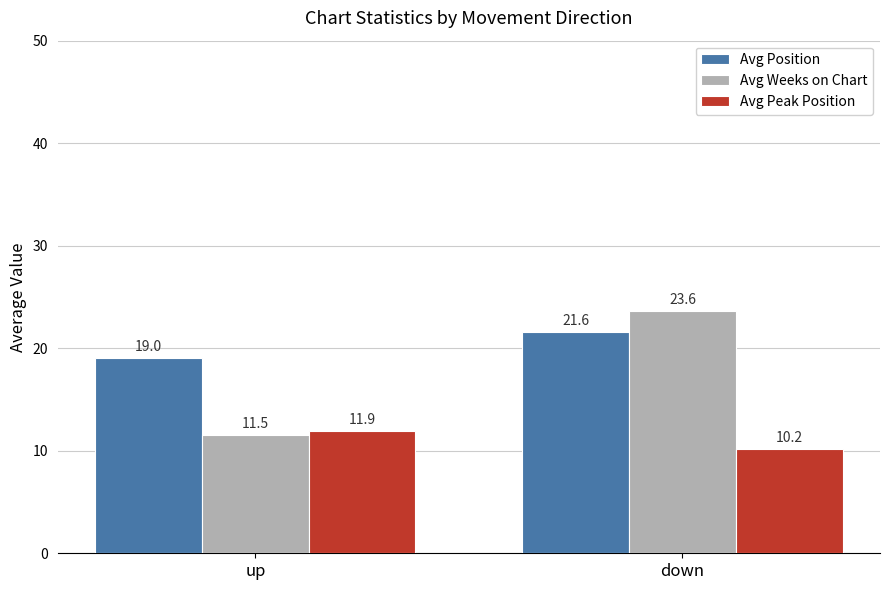

What are all the series names shown in the legend?

Avg Position, Avg Weeks on Chart, Avg Peak Position